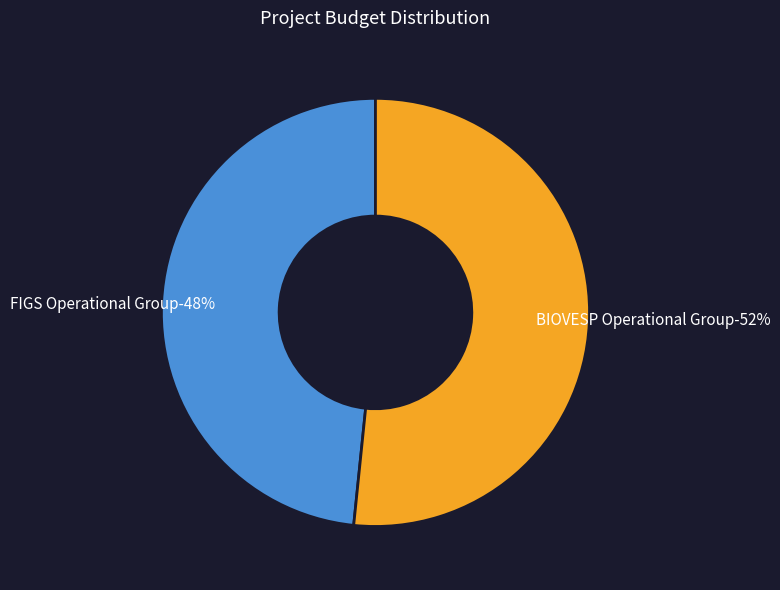

The FIGS Operational Group slice represents 61% of the pie. True or false?

False